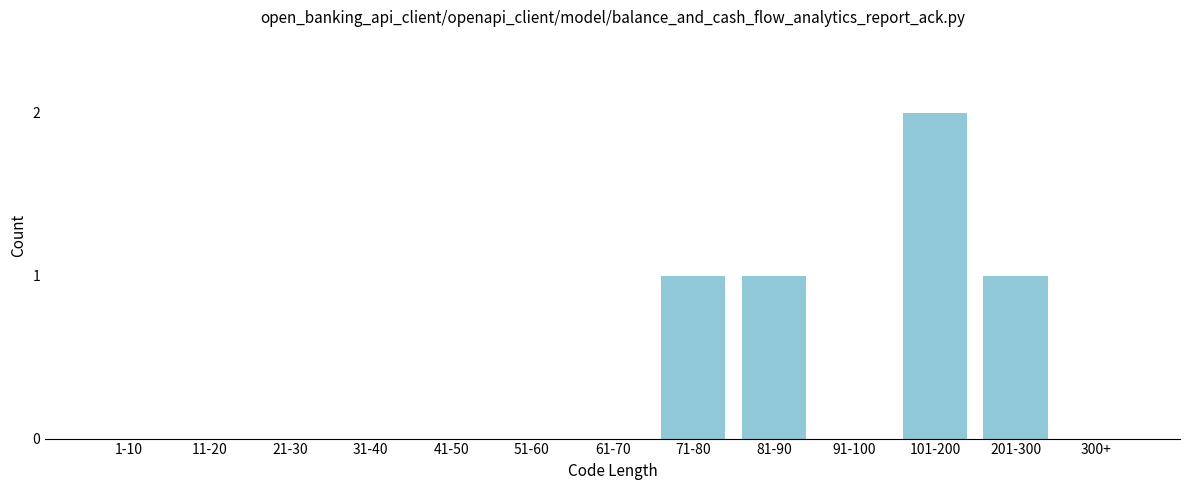

Reading left to right, extract all data points from this chart.

1-10=0	11-20=0	21-30=0	31-40=0	41-50=0	51-60=0	61-70=0	71-80=1	81-90=1	91-100=0	101-200=2	201-300=1	300+=0